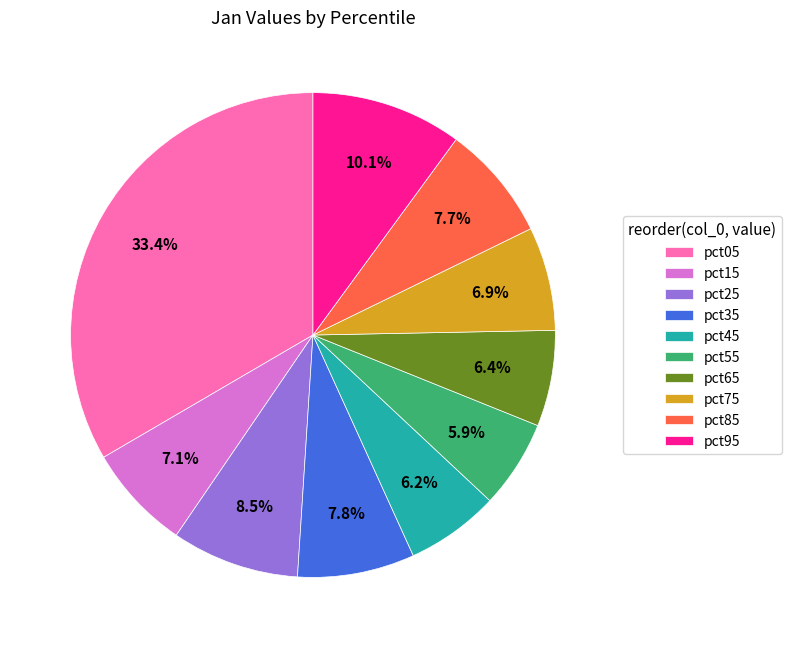

To the nearest percent, what percentage of the pie is pct95?

10%